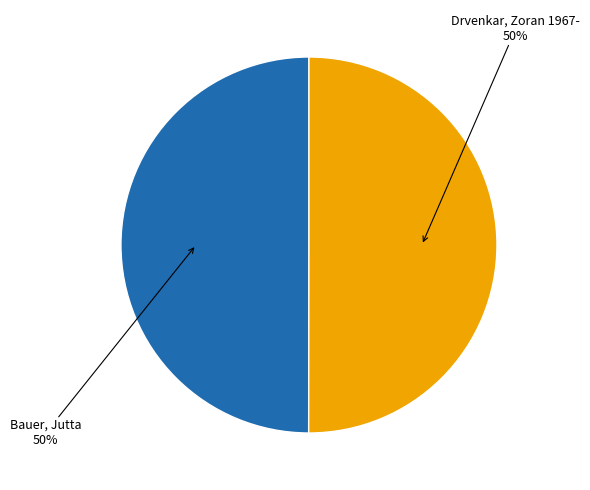

To the nearest percent, what is the average slice percentage?

50%